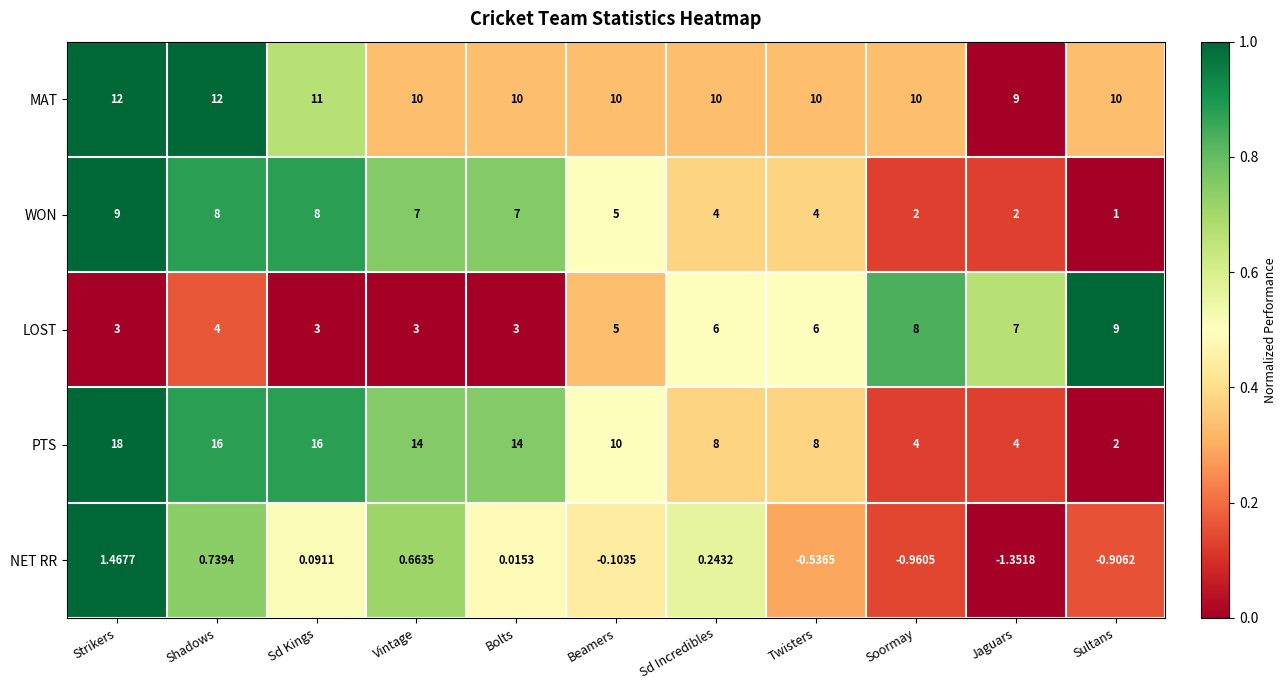

Count the number of categories in the chart.

11